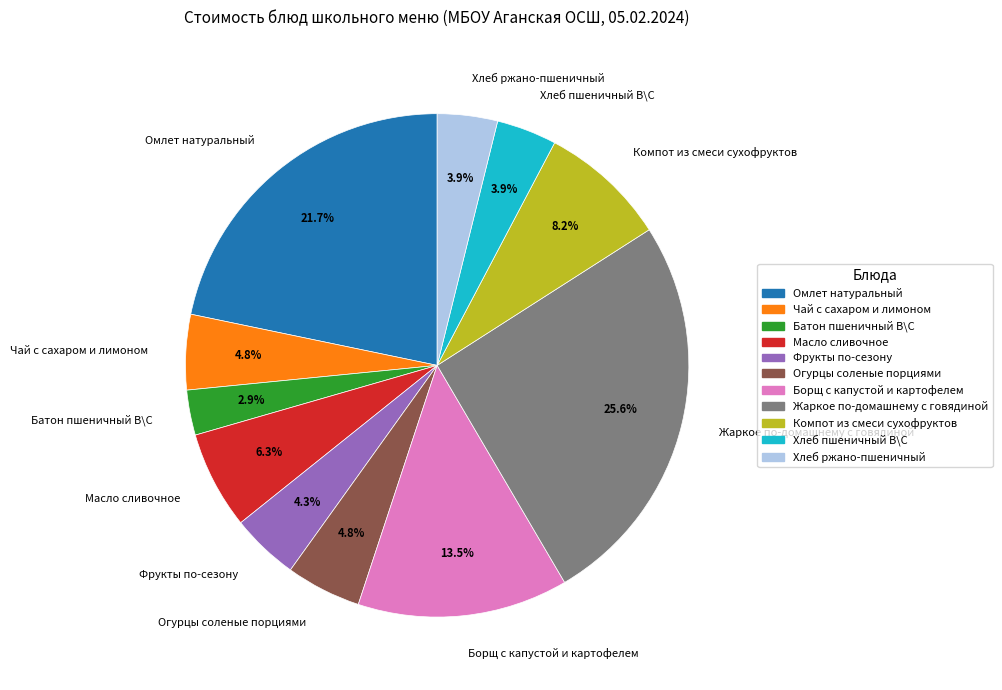

Is Борщ с капустой и картофелем the majority of the pie?

No